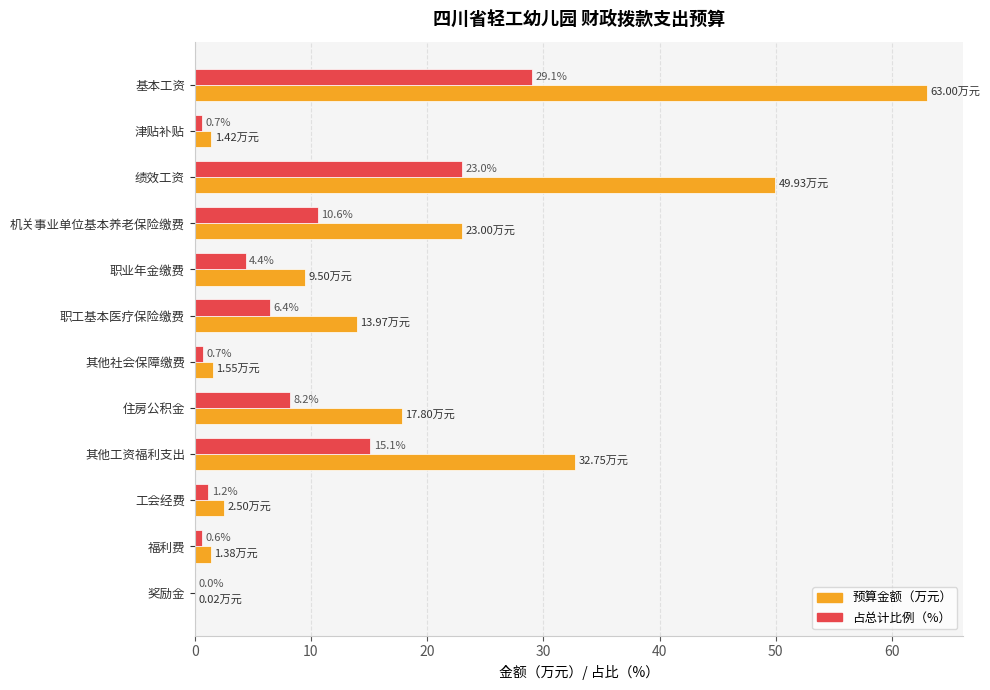

Where is 预算金额（万元） nearest to the value 31?

其他工资福利支出